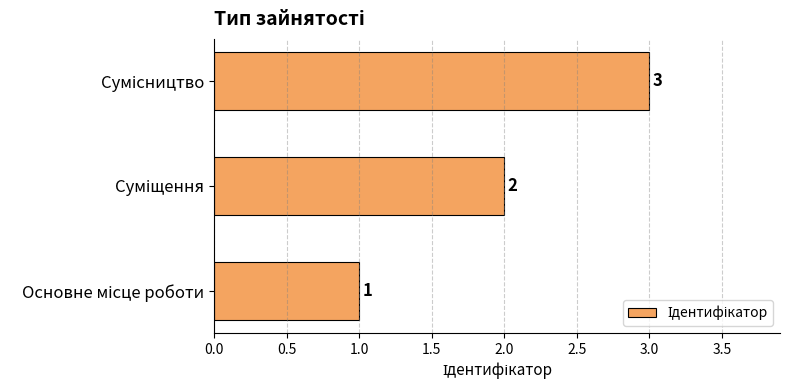

What is the greatest value displayed?

3